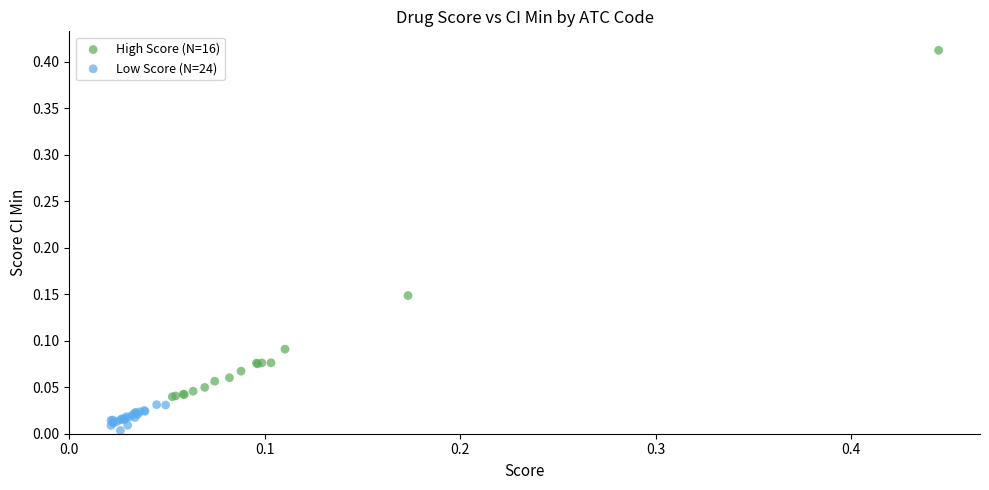

Which series contains the lowest Y value?

Low Score (N=24)